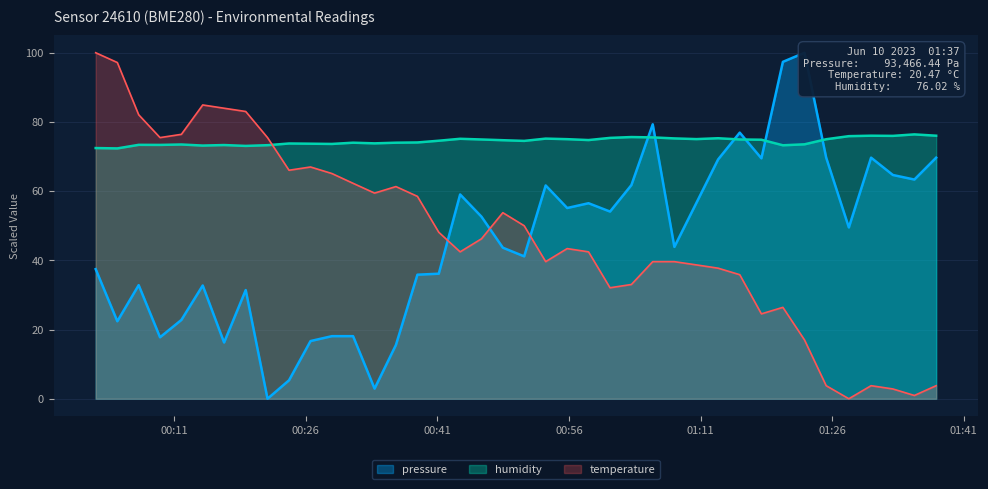

Which series has the largest total across all categories?

humidity